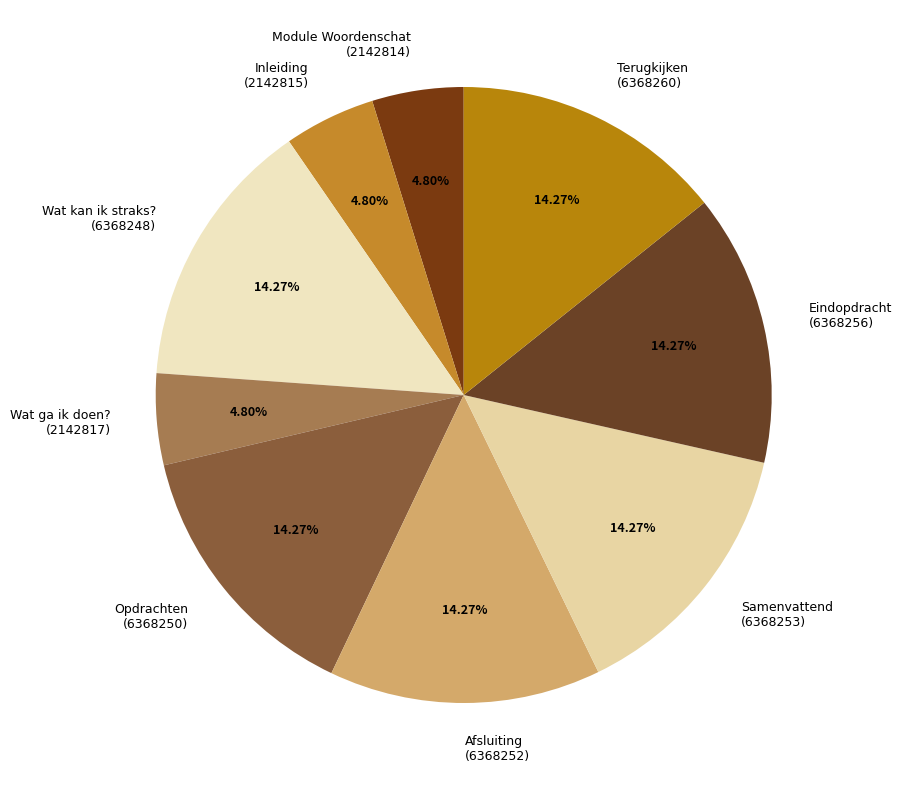

Approximately how many times larger is the value at Terugkijken compared to Module Woordenschat?

3.0